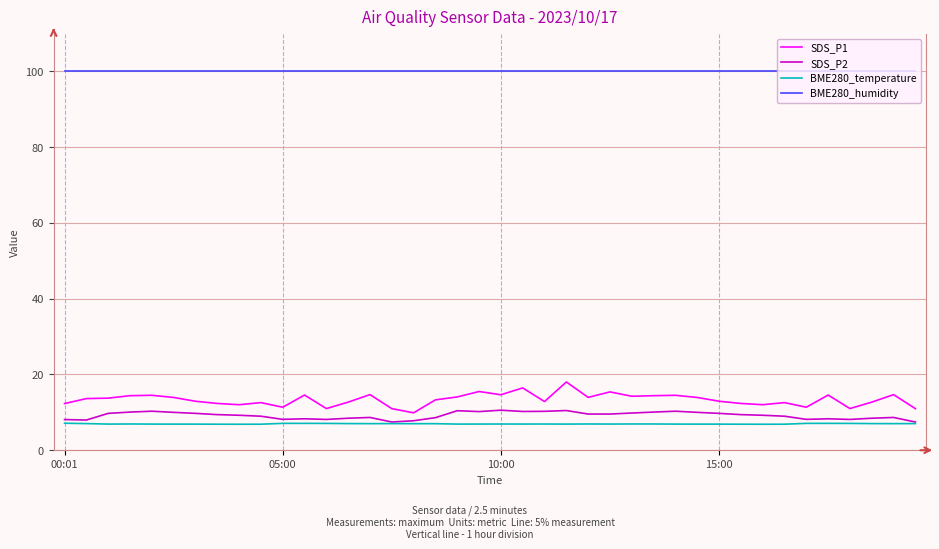

What is the smallest value displayed?

6.9